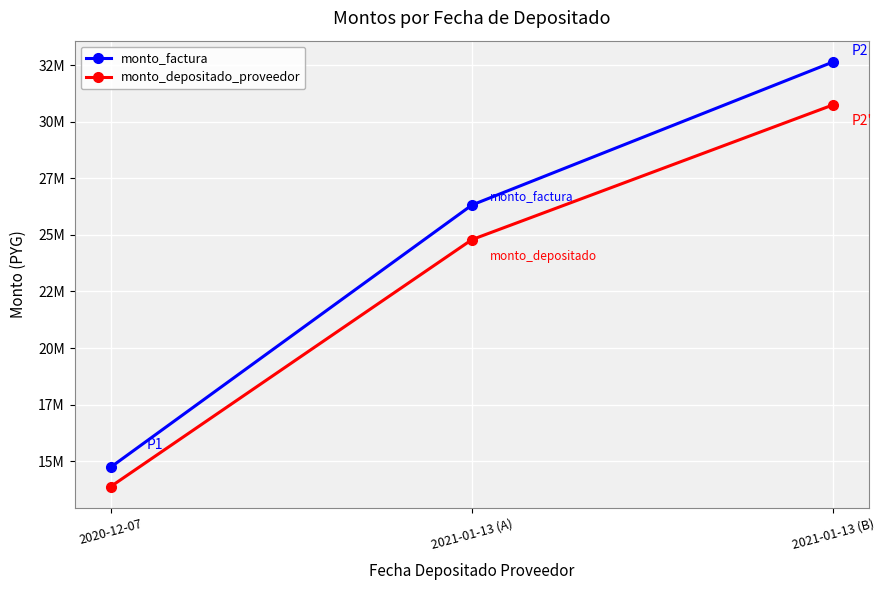

What are all the series names shown in the legend?

monto_factura, monto_depositado_proveedor